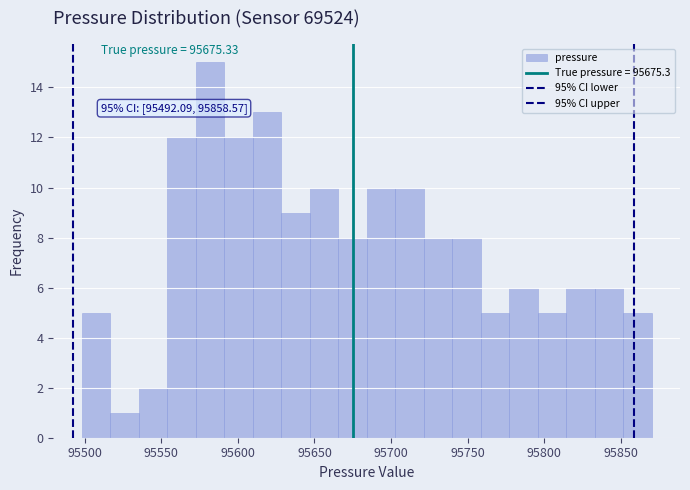

Around what value on the x-axis is the tallest bar? Give the approximate position of its centre, as read against the axis.

95580